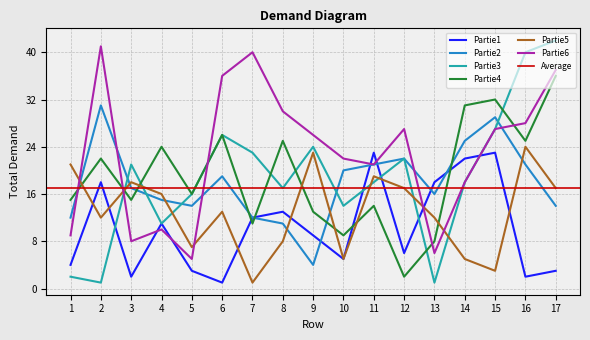

What is the value of the Partie4 point at the 3rd from the left?

15